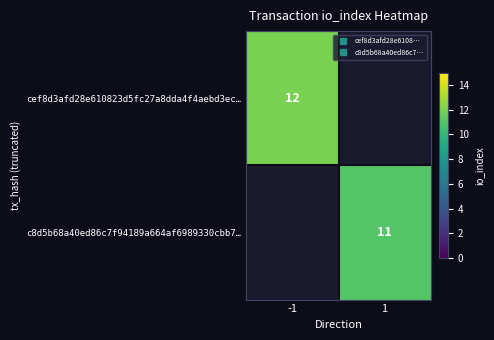

Rank the series by their maximum value, from highest to lowest.

cef8d3afd28e610823d5fc27a8dda4f4aebd3ec…, c8d5b68a40ed86c7f94189a664af6989330cbb7…